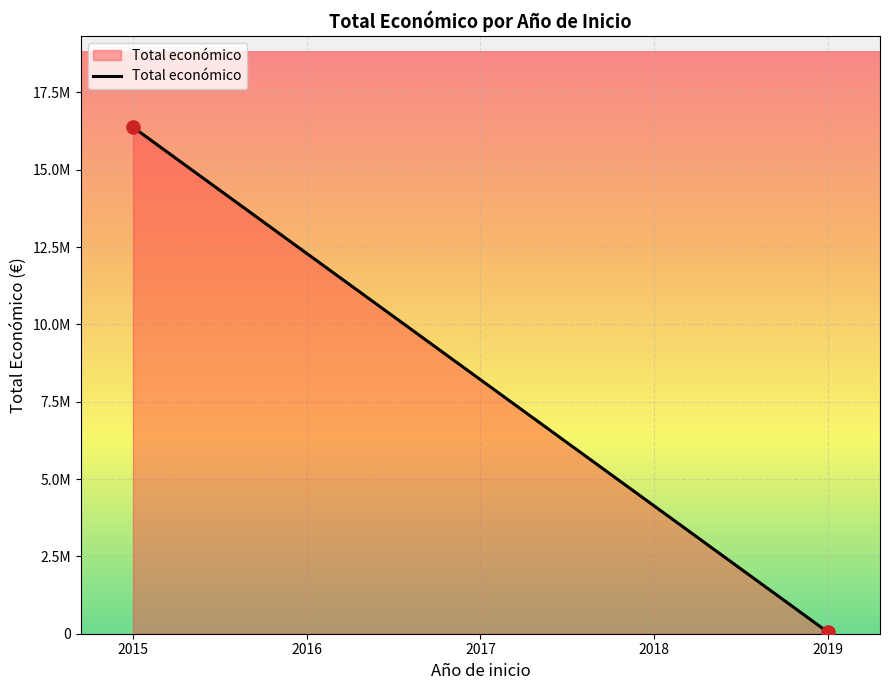

Is this an area chart (filled region under the line)?

Yes